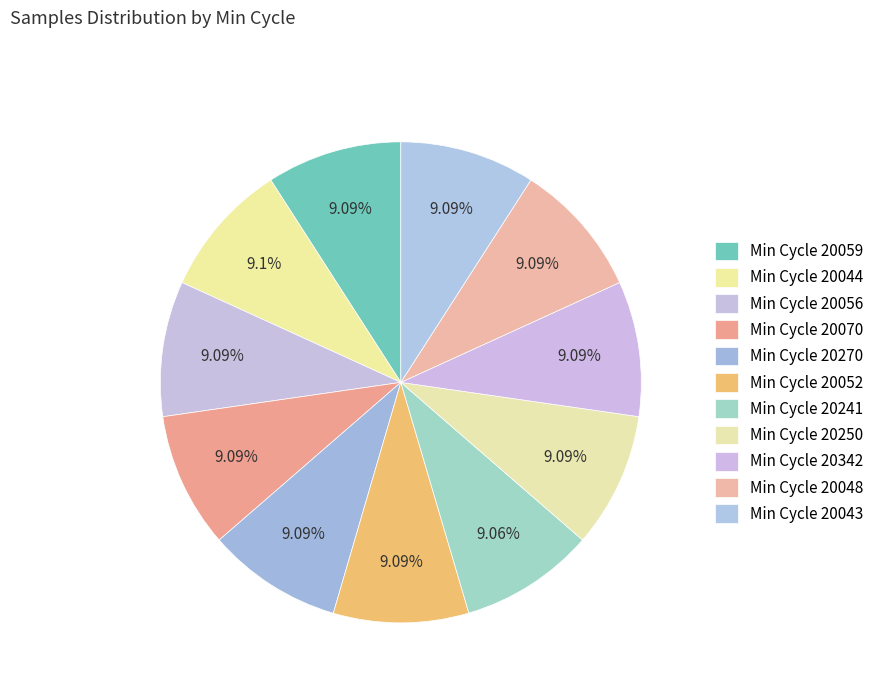

How many segments does this pie chart have?

11